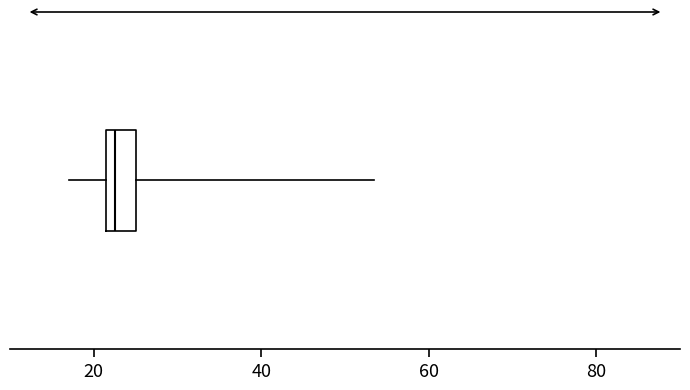

Transcribe this box plot: give where the median line is, the range the box spans, and where the two whiskers end, as read against the x-axis. The values are not printed on the chart, so give them approximately, as read against the axis.

median 22 (just right of the box's left edge), box 22 to 26, whiskers 18 to 54